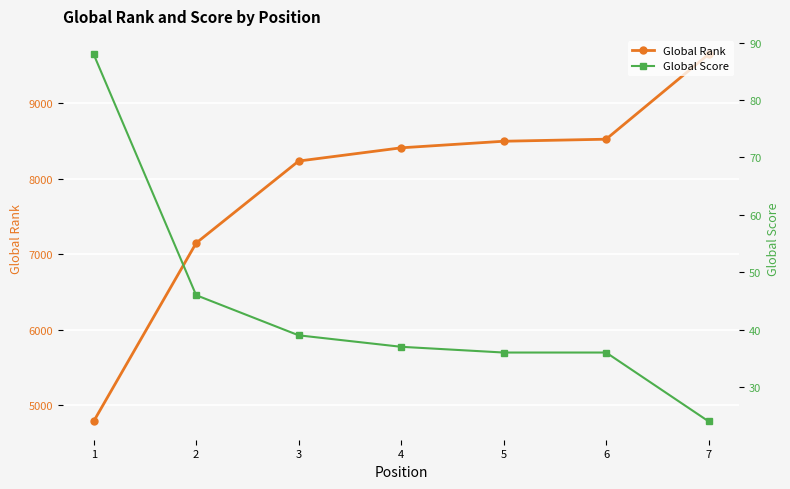

At which label does Global Rank reach its minimum?

1